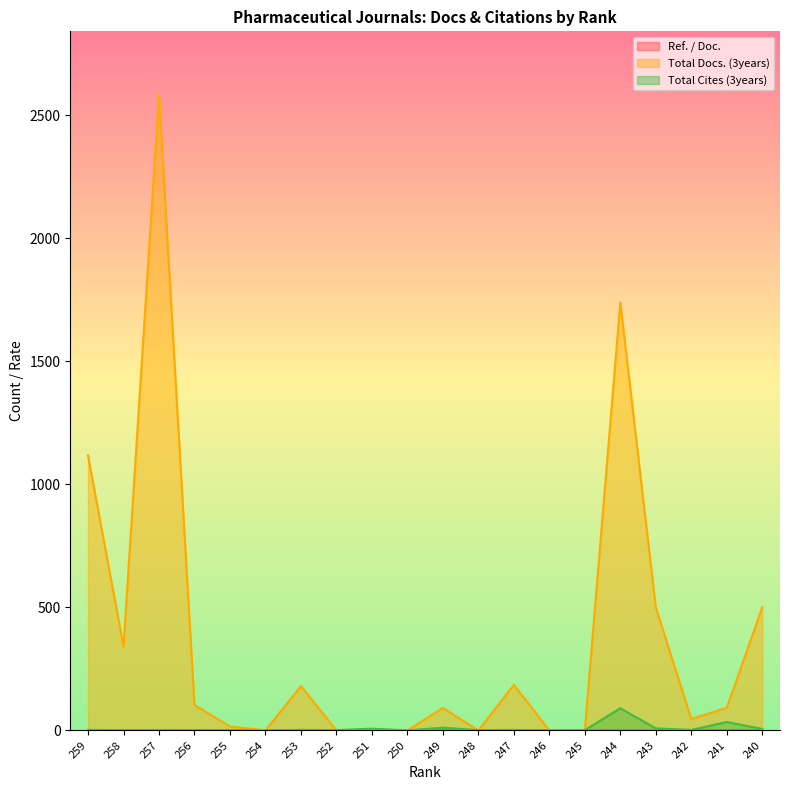

Which series ends up on top after the final intersection of Total Cites (3years) and Total Docs. (3years)?

Total Docs. (3years)